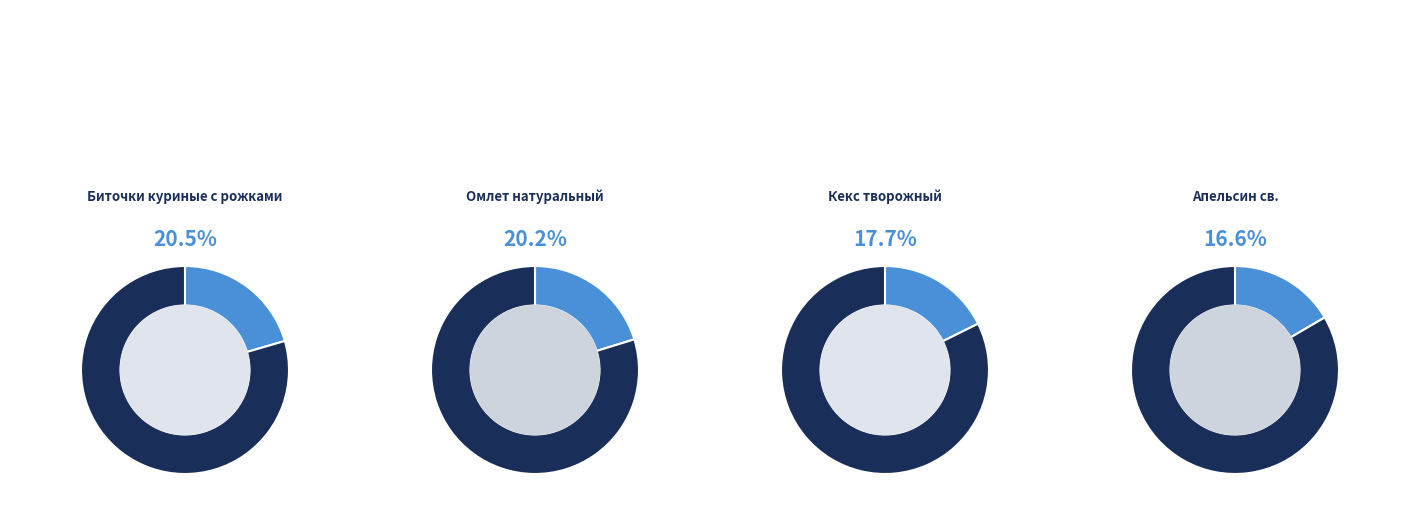

What is the total percentage of Апельсин св. and Биточки куриные с рожками?

37.1%